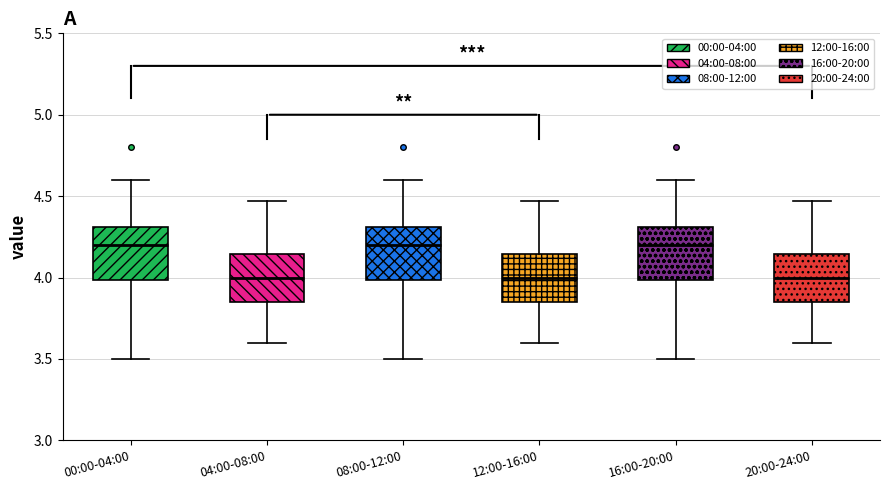

Reading left to right, read every box against the y-axis: the position of its median line, the range the box covers, and the ends of its whiskers. The values are not printed on the chart, so give them approximately, as read against the axis.

00:00-04:00: median 4.20, box 4.00 to 4.30, whiskers 3.50 to 4.60
04:00-08:00: median 4.00, box 3.85 to 4.15, whiskers 3.60 to 4.45
08:00-12:00: median 4.20, box 4.00 to 4.30, whiskers 3.50 to 4.60
12:00-16:00: median 4.00, box 3.85 to 4.15, whiskers 3.60 to 4.45
16:00-20:00: median 4.20, box 4.00 to 4.30, whiskers 3.50 to 4.60
20:00-24:00: median 4.00, box 3.85 to 4.15, whiskers 3.60 to 4.45